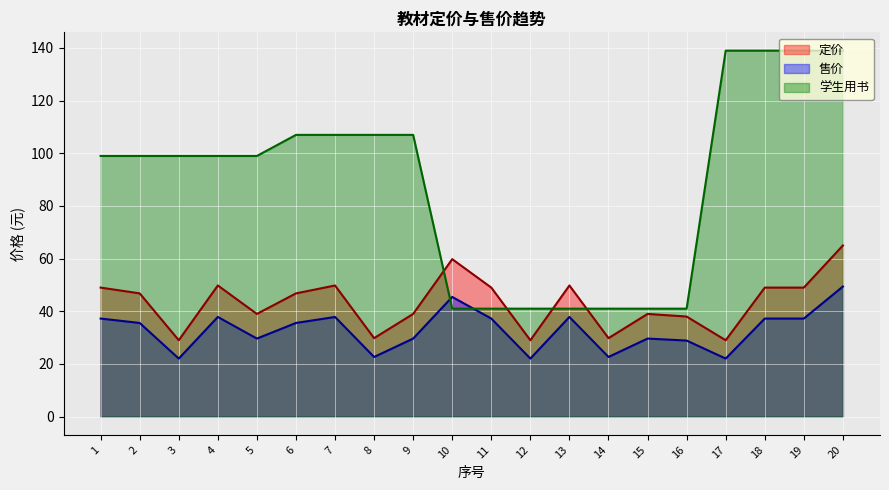

Reading left to right, extract all data points from this chart.

定价: 1=49.0	2=46.8	3=29.0	4=49.8	5=39.0	6=46.8	7=49.8	8=29.8	9=39.0	10=59.8	11=49.0	12=29.0	13=49.8	14=29.8	15=39.0	16=38.0	17=29.0	18=49.0	19=49.0	20=65.0
售价: 1=37.2	2=35.6	3=22.0	4=37.8	5=29.6	6=35.6	7=37.8	8=22.6	9=29.6	10=45.4	11=37.2	12=22.0	13=37.8	14=22.6	15=29.6	16=28.9	17=22.0	18=37.2	19=37.2	20=49.4
学生用书: 1=99.0	2=99.0	3=99.0	4=99.0	5=99.0	6=107.0	7=107.0	8=107.0	9=107.0	10=41.0	11=41.0	12=41.0	13=41.0	14=41.0	15=41.0	16=41.0	17=139.0	18=139.0	19=139.0	20=139.0